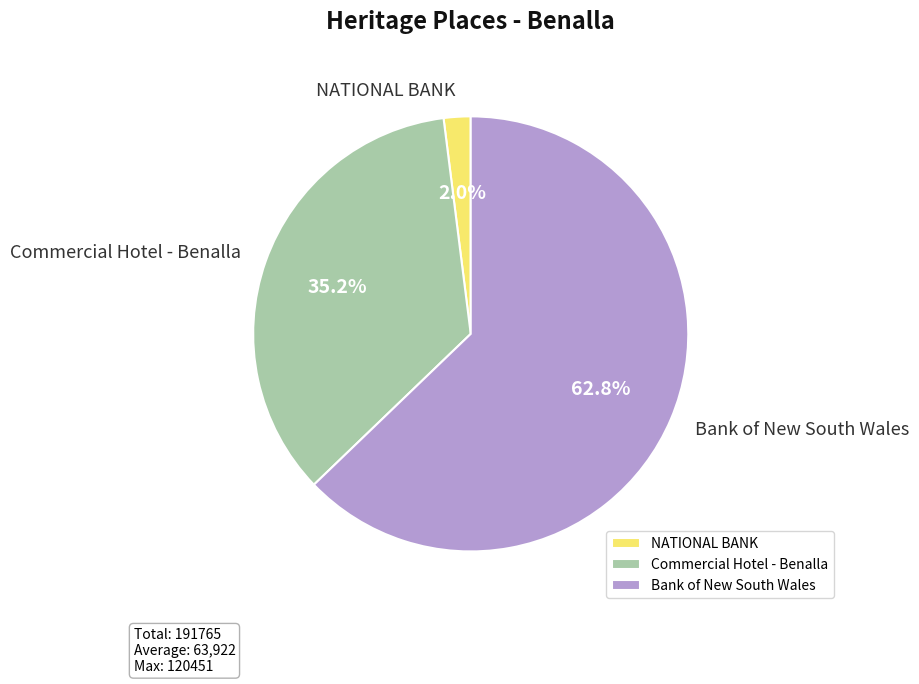

Which category accounts for the majority?

Bank of New South Wales